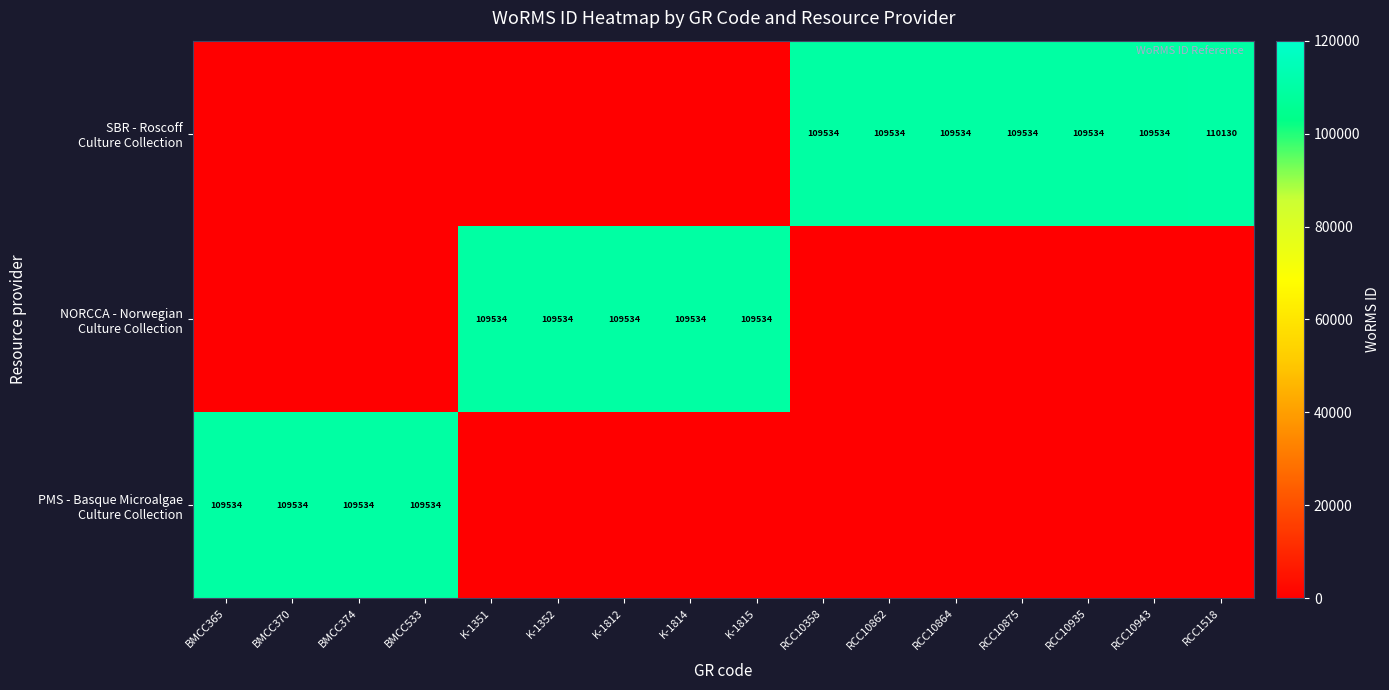

What is the difference between the second highest and minimum values in the NORCCA - Norwegian Culture Collection series?

109534